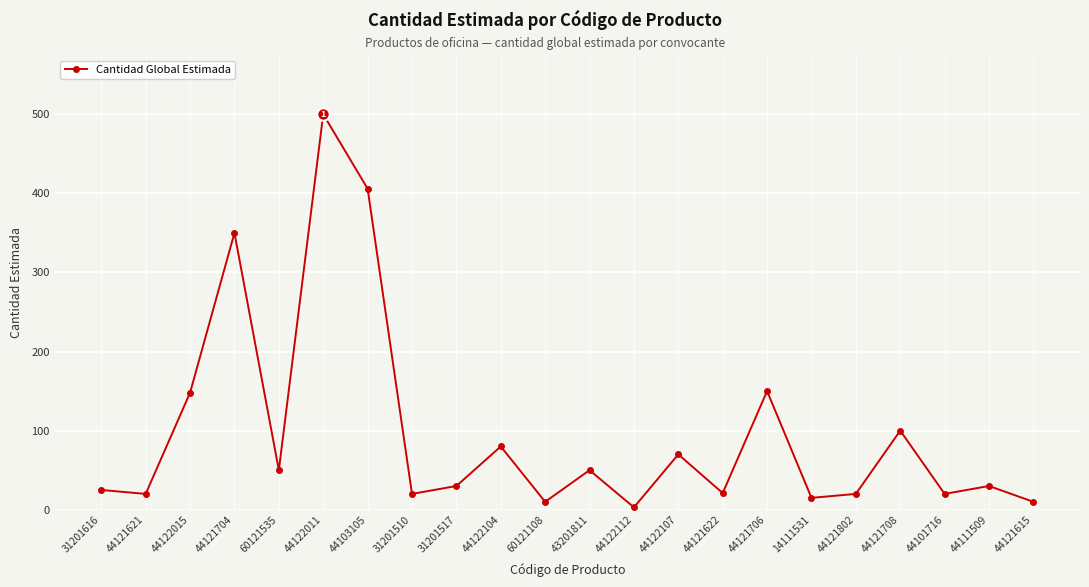

What is the label of the 8th point from the left?

31201510